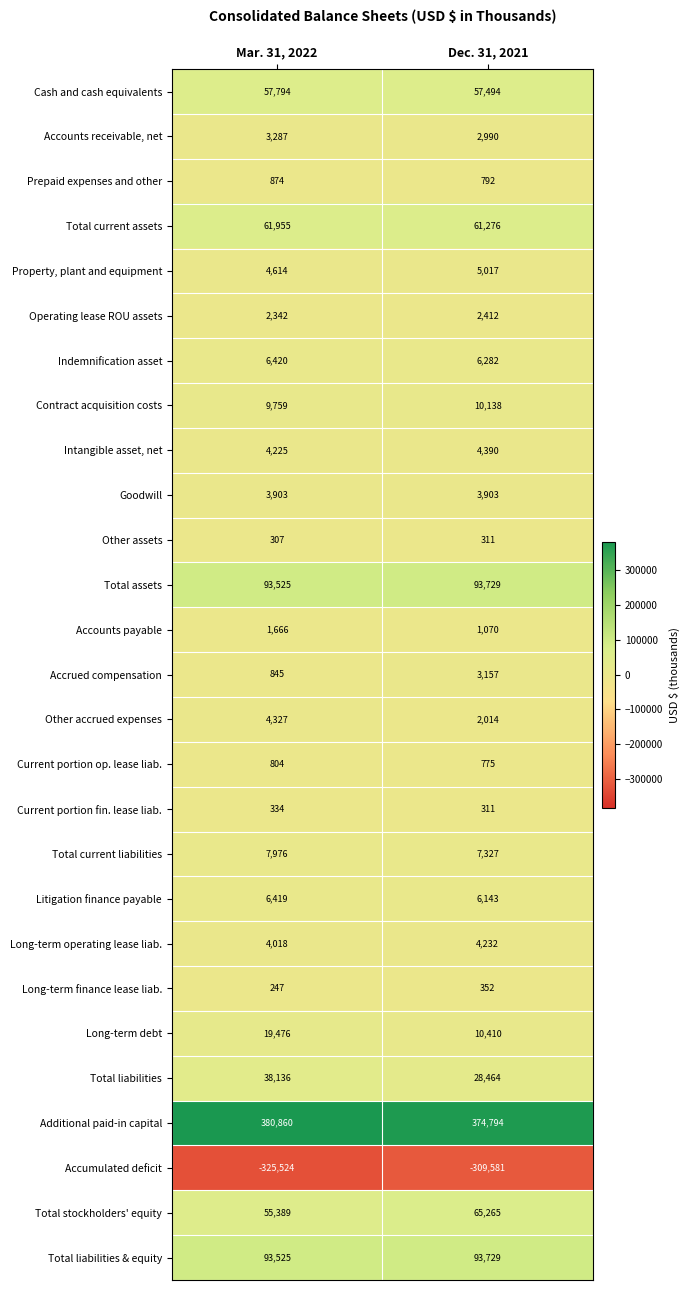

Is it true that Long-term finance lease liab. equals 247 at Mar. 31, 2022?

True